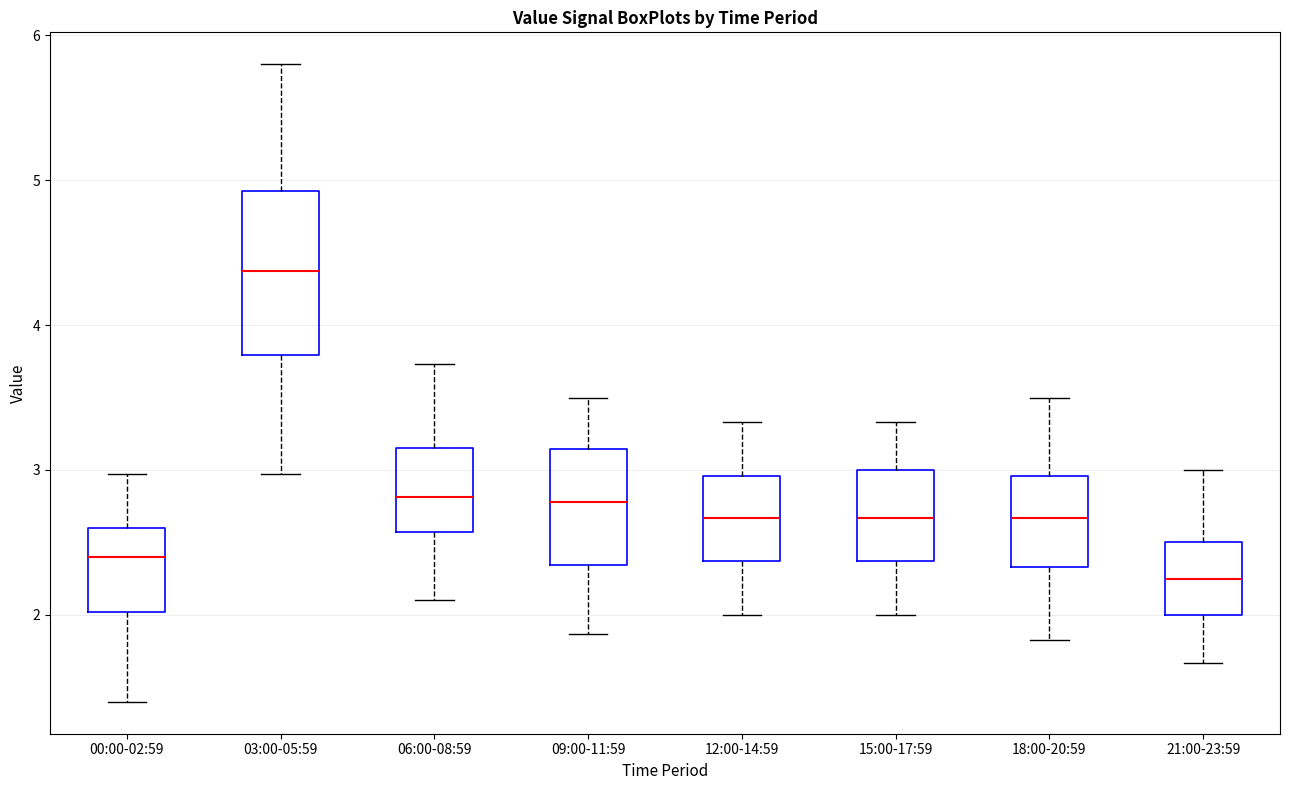

Where does the upper whisker of the box for 00:00-02:59 end on the y-axis? The values are not printed on the chart, so give them approximately, as read against the axis.

3.0